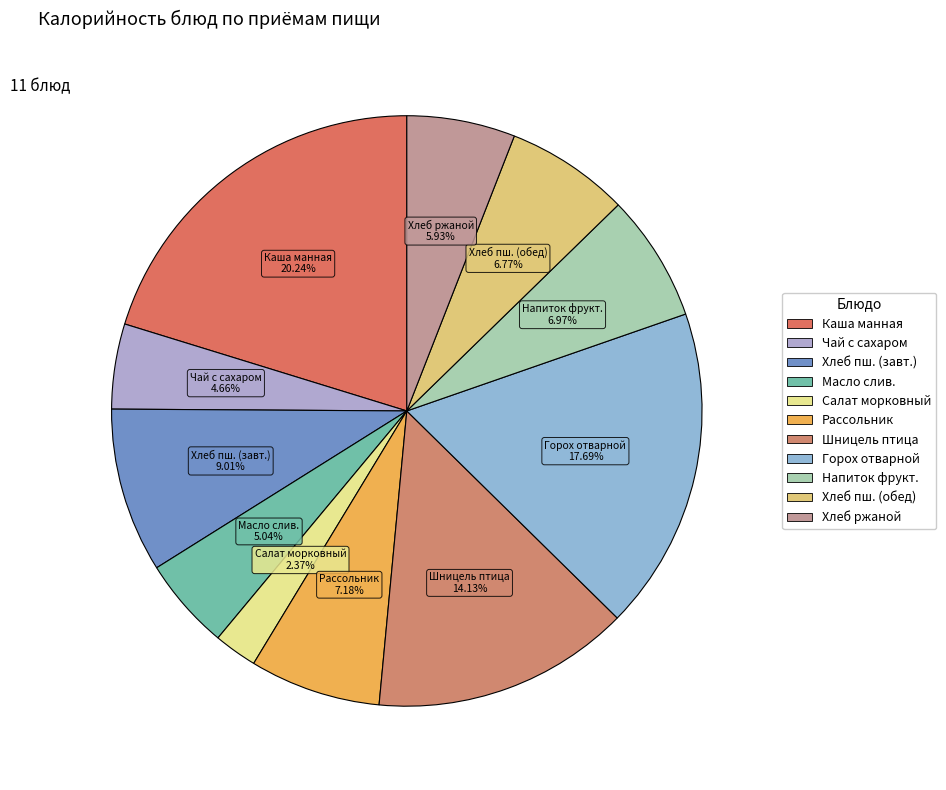

How many segments does this pie chart have?

11